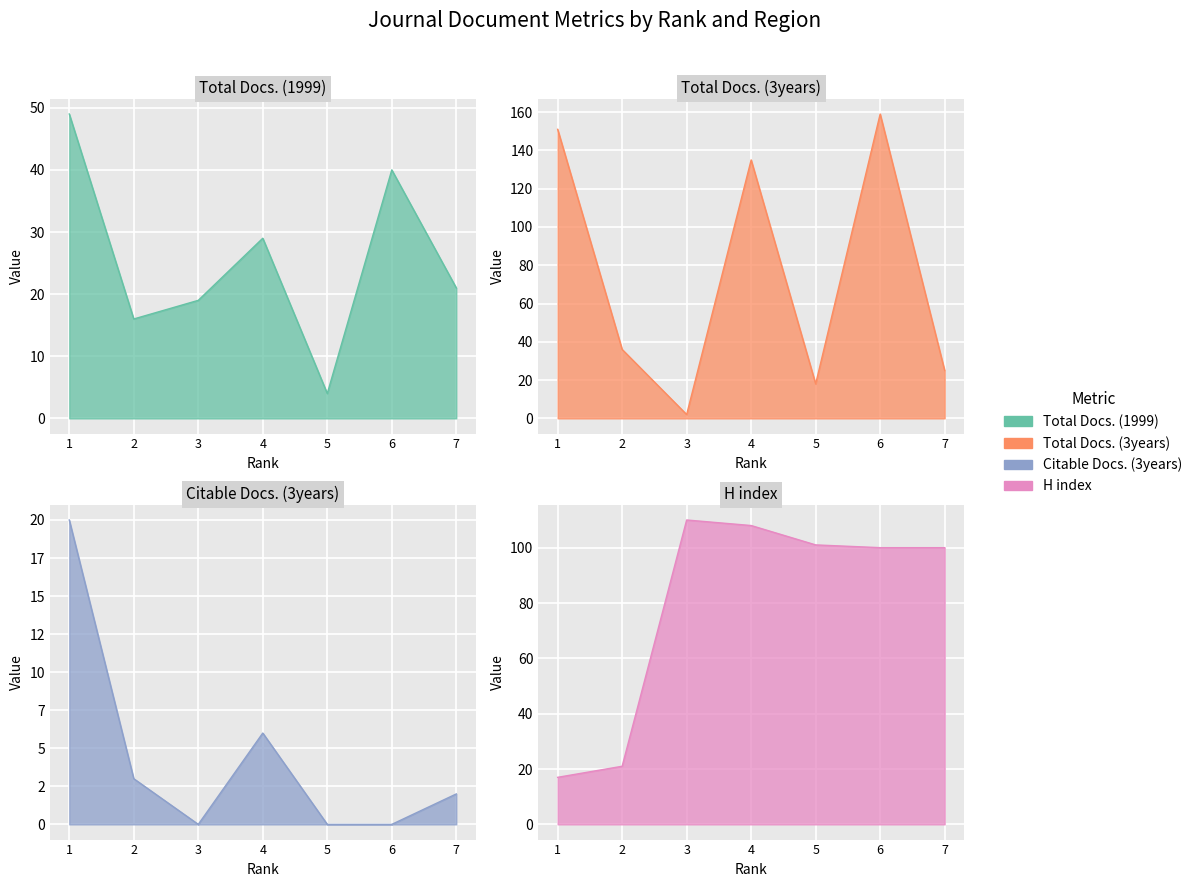

What is the difference between the maximum and second lowest values in the Total Docs. (3years) series?

141